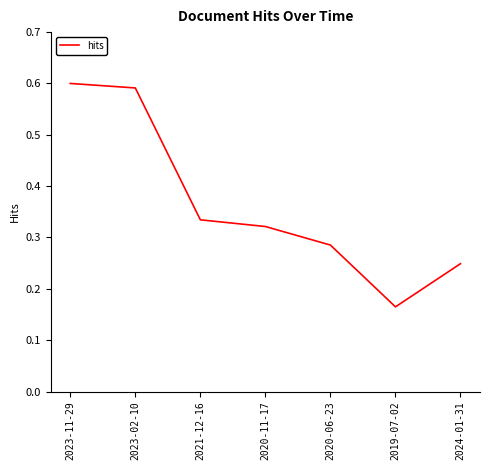

What is the average value?

0.4